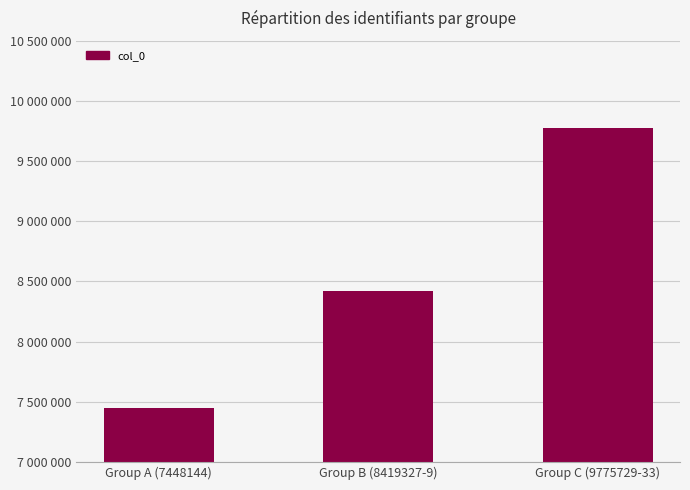

Is it true that the value at Group A (7448144) is 7448144?

True